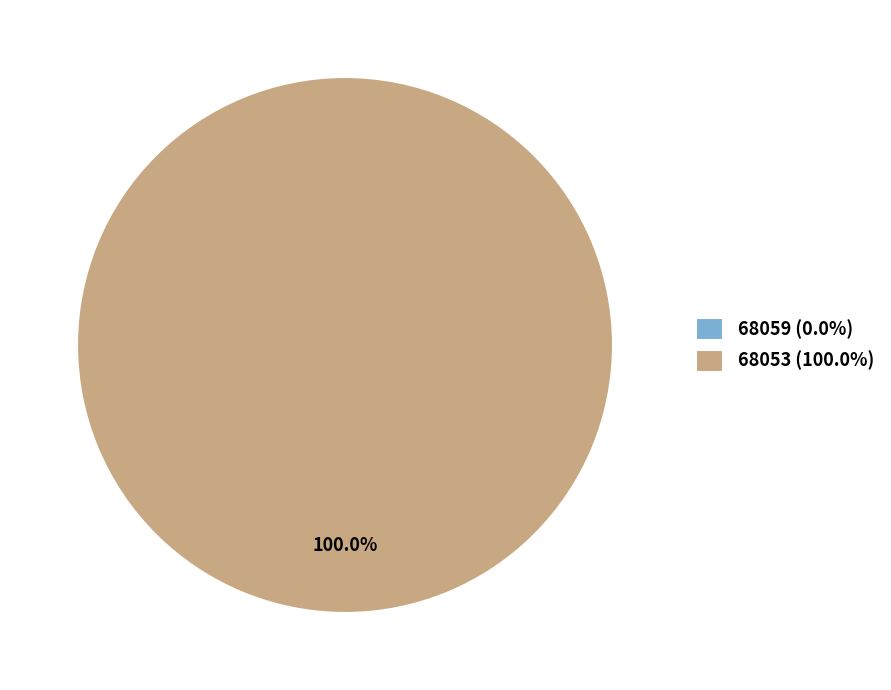

To the nearest percent, what is the difference between the 68059 and 68053 slice percentages?

100%